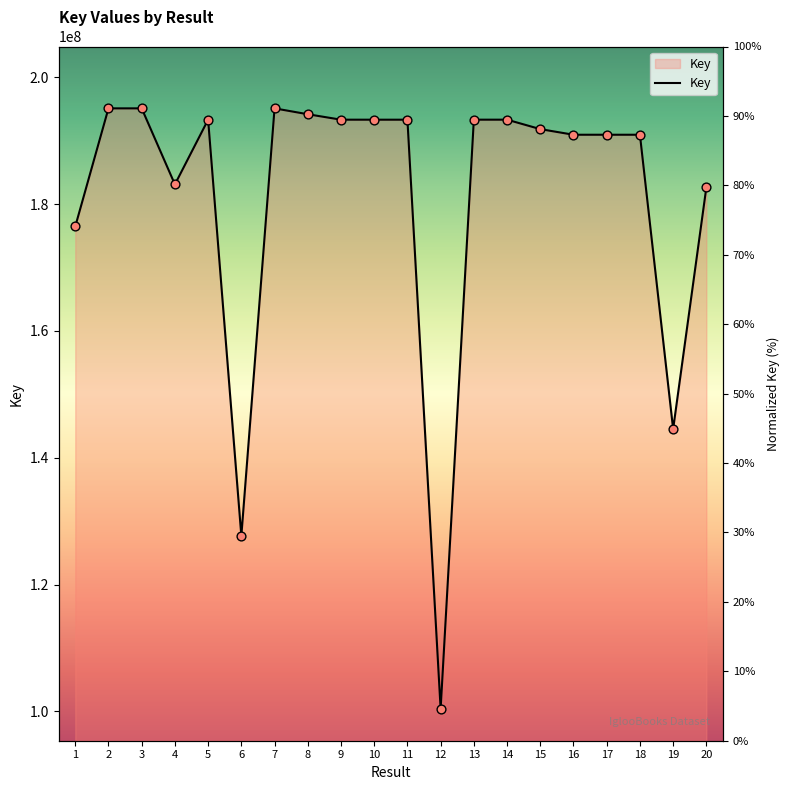

Approximately how many times larger is the value at 16 compared to 5?

1.0